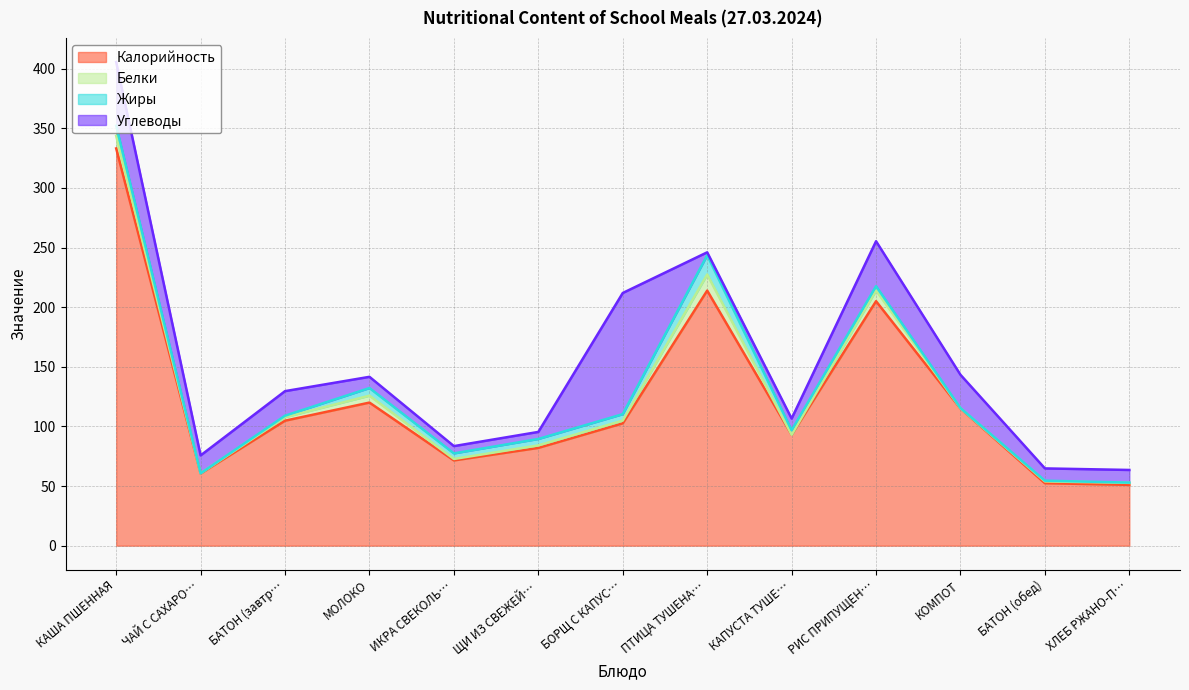

What position from the right is ПТИЦА ТУШЕНАЯ?

6